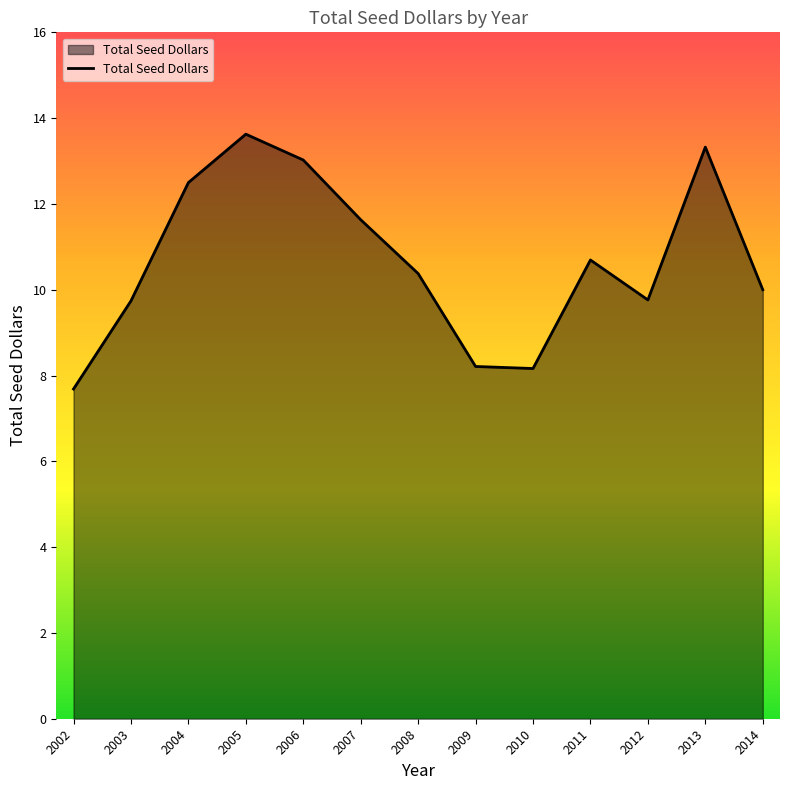

The value at 2014 is 15.6. True or false?

False